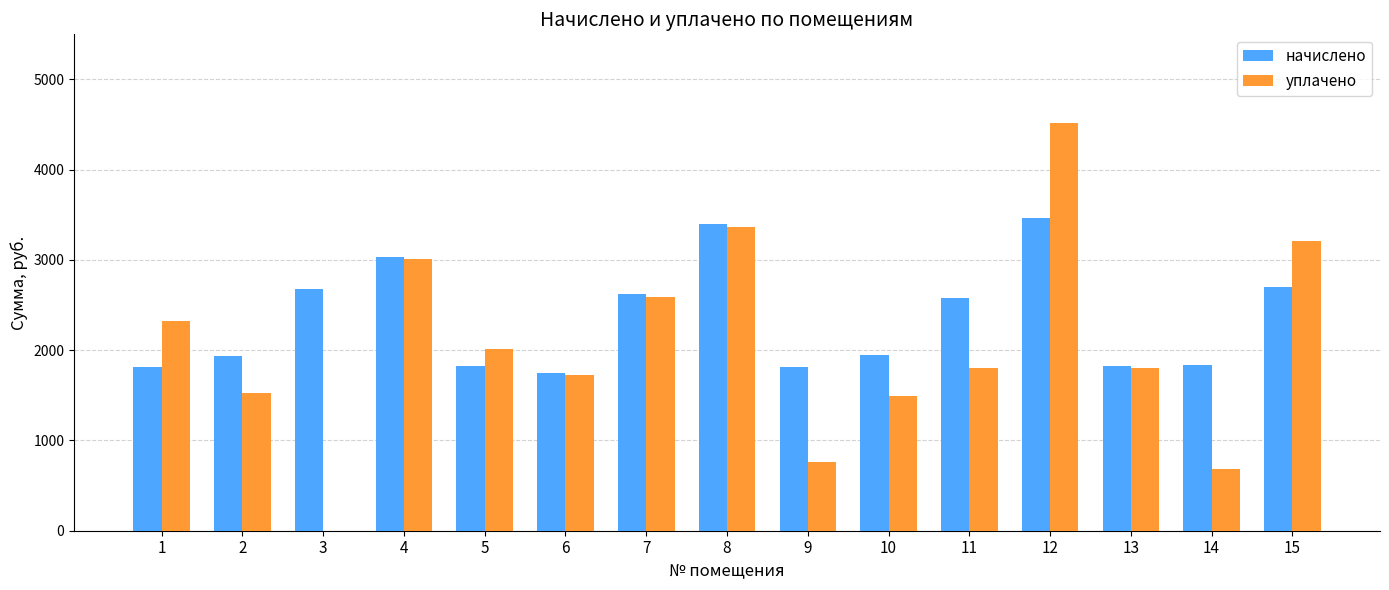

How many groups of bars are there?

15